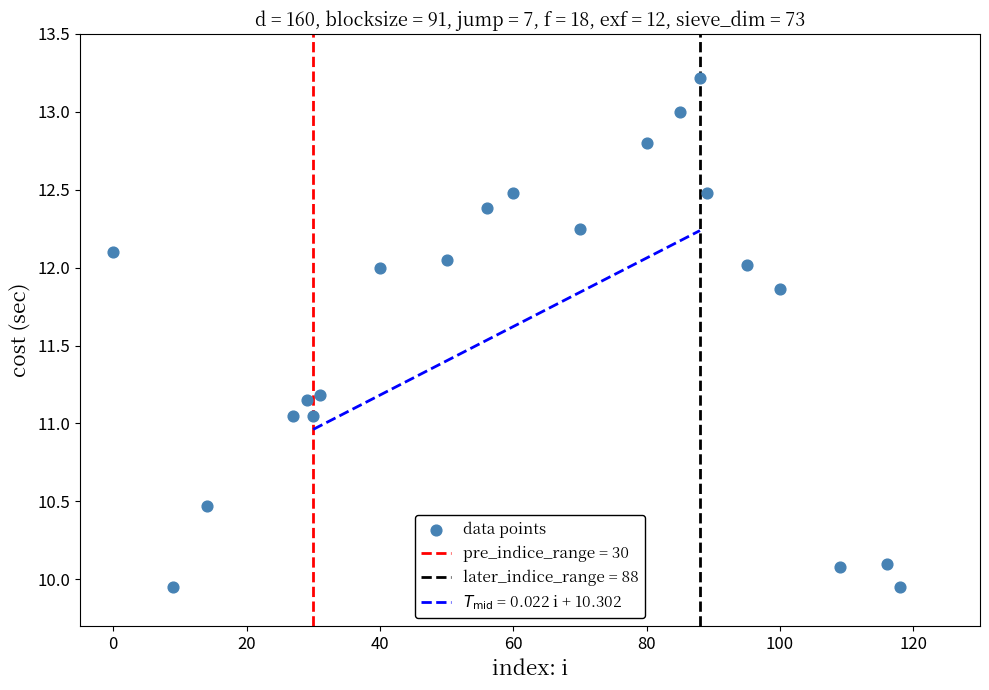

What is the range of X values (max minus min)?

118.0